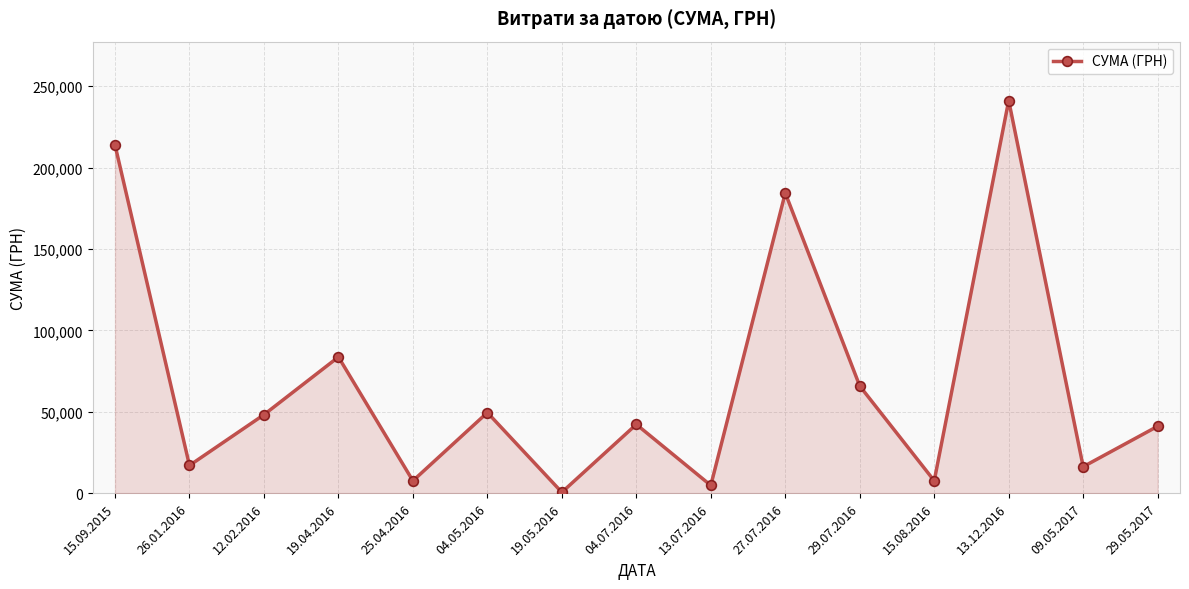

What is the change in value from 04.07.2016 to 29.05.2017?

-1153.0